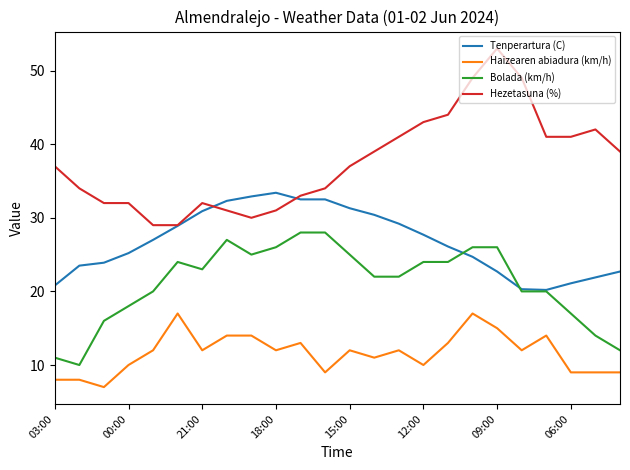

What is the lowest value of the Haizearen abiadura (km/h) series?

7.0